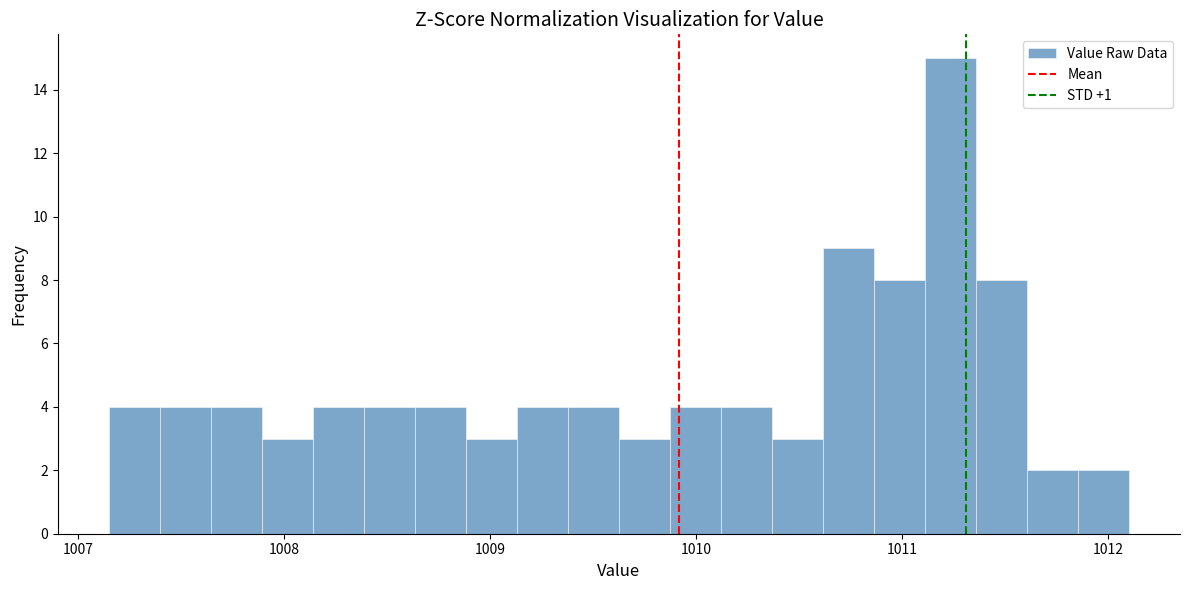

Read against the x-axis, roughly where is the centre of the tallest bar?

1011.2